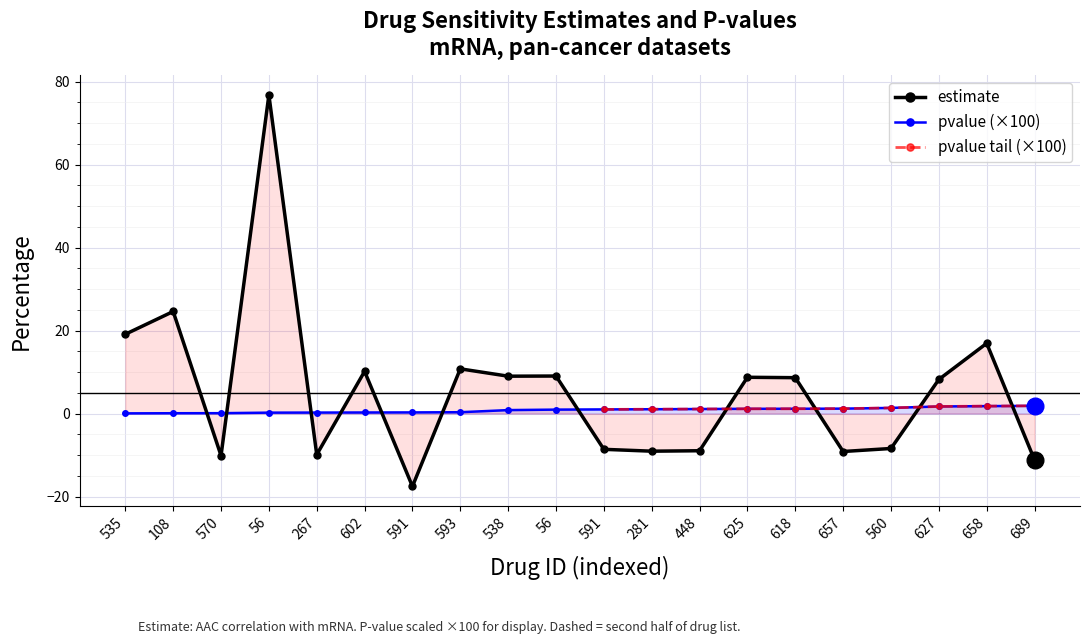

What is the difference between the maximum and minimum values in the estimate series?

94.3